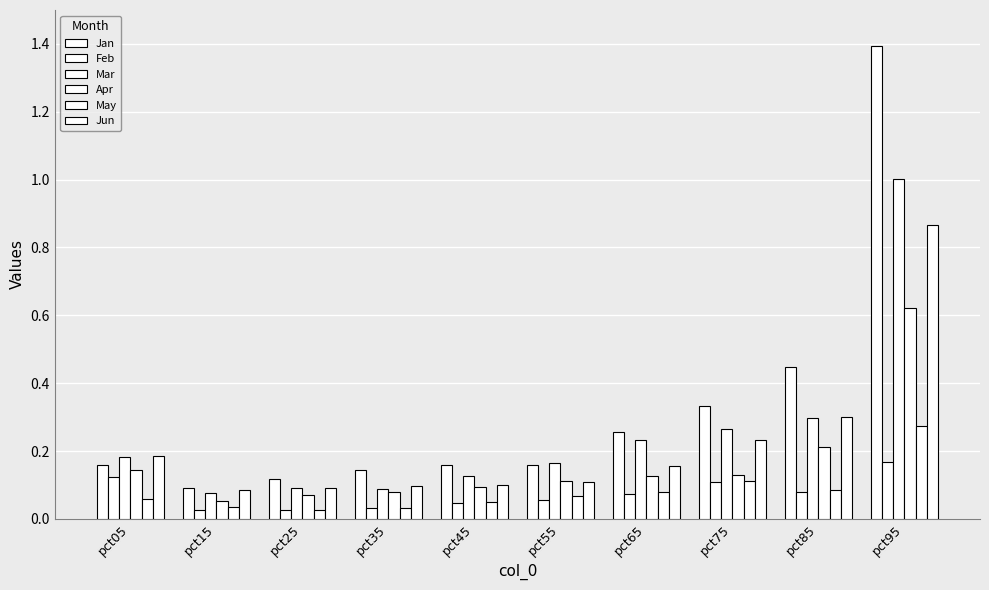

What is the sum of all Jun values?

2.2